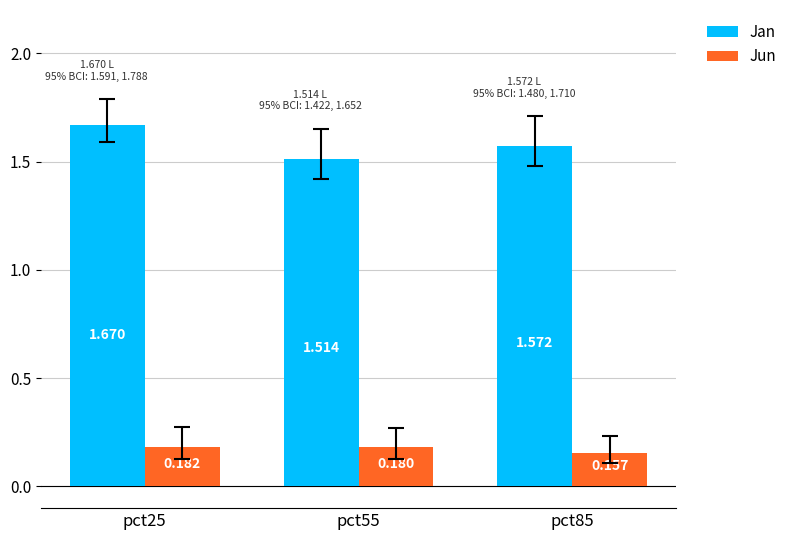

Which series has the largest total across all categories?

Jan